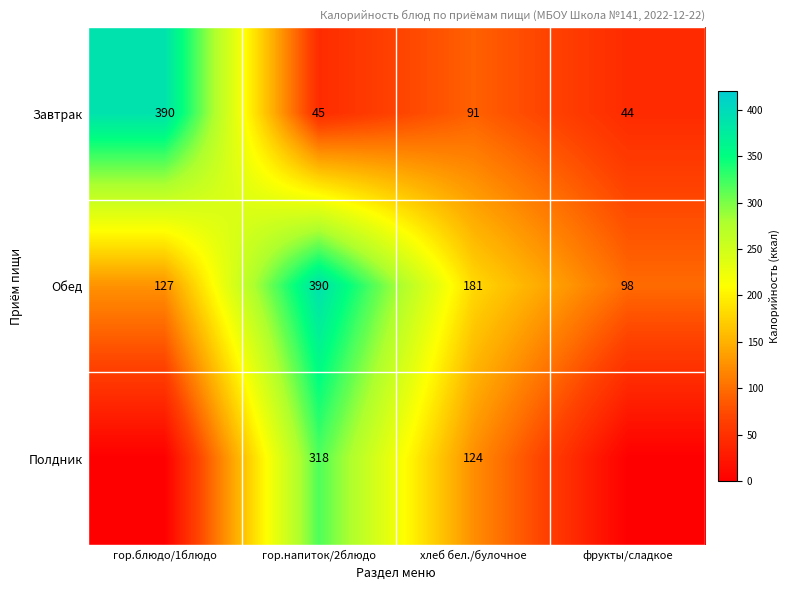

Is the value of Обед at фрукты/сладкое greater than the value of Завтрак at хлеб бел./булочное?

Yes